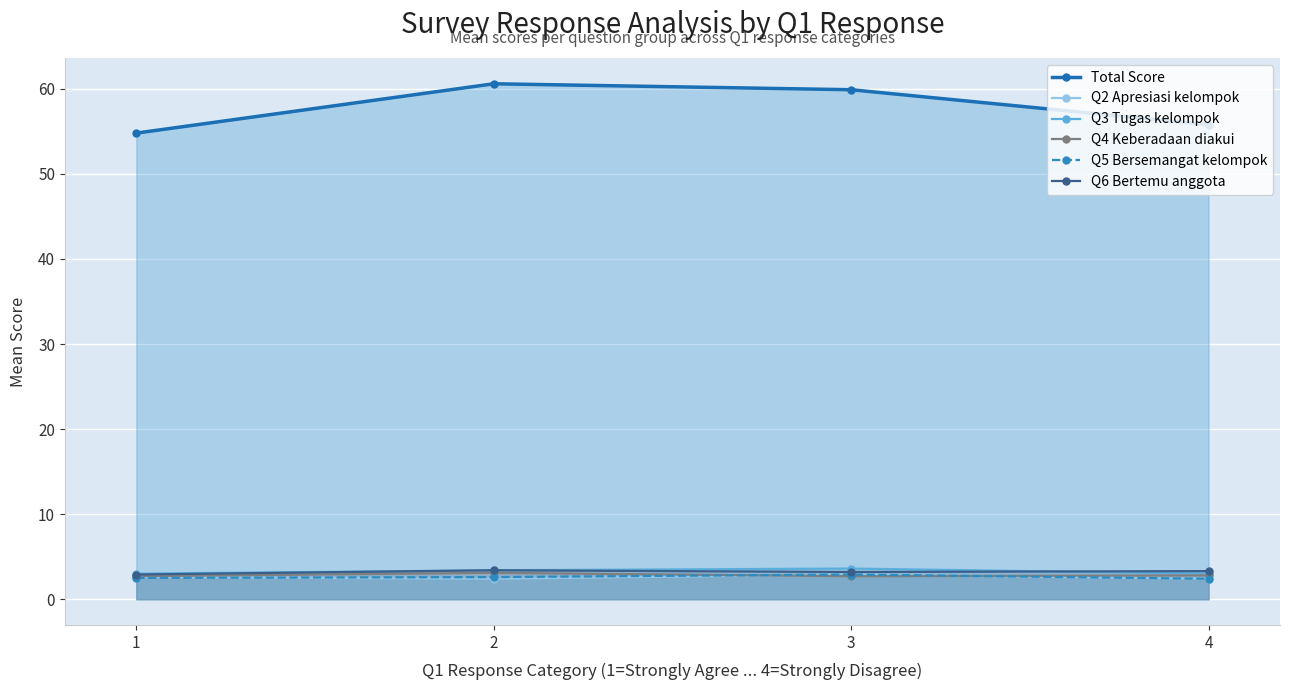

Is it true that Q3 Tugas kelompok equals 3.6 at 3?

True